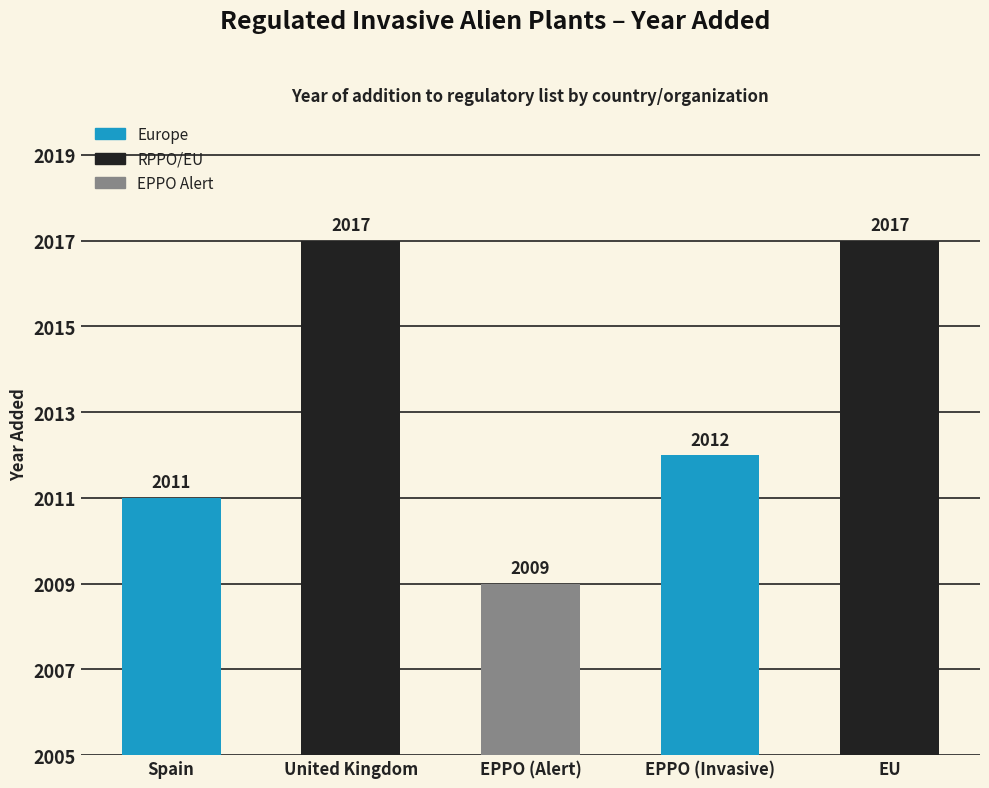

What is the label of the 4th bar from the right?

United Kingdom